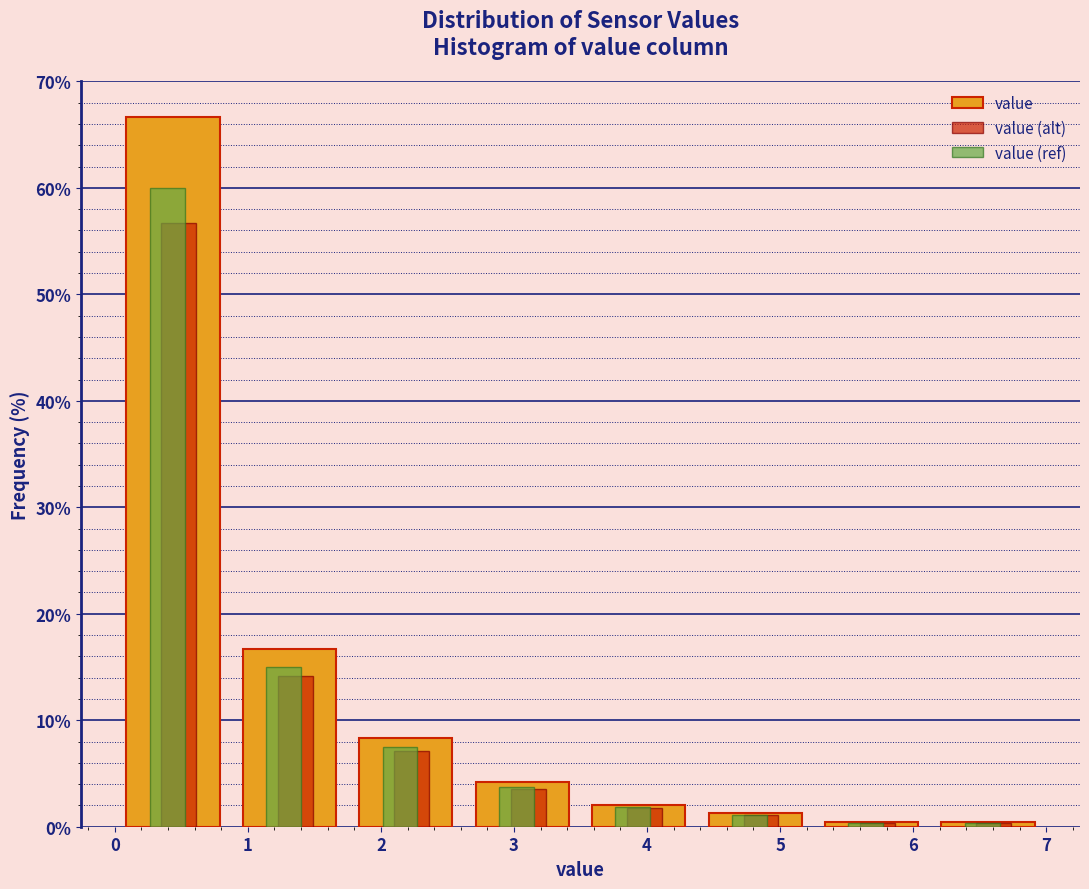

Reading left to right, transcribe this chart: for each range on the x-axis, give the height of each series' bar. Neither the bar edges nor the heights are printed on the chart, so give them approximately, as read against the axes.

0.0 to 0.9: value=67	value (alt)=57	value (ref)=60
0.9 to 1.8: value=17	value (alt)=14	value (ref)=15
1.8 to 2.6: value=8	value (alt)=7	value (ref)=8
2.6 to 3.5: value=4	value (alt)=4	value (ref)=4
3.5 to 4.4: value=2	value (alt)=2	value (ref)=2
4.4 to 5.3: value=1	value (alt)=1	value (ref)=1
5.3 to 6.1: value=under 1	value (alt)=under 1	value (ref)=under 1
6.1 to 7.0: value=under 1	value (alt)=under 1	value (ref)=under 1